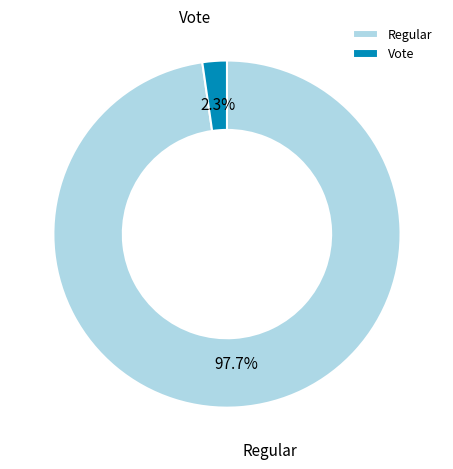

Between Regular and Vote, which is larger?

Regular